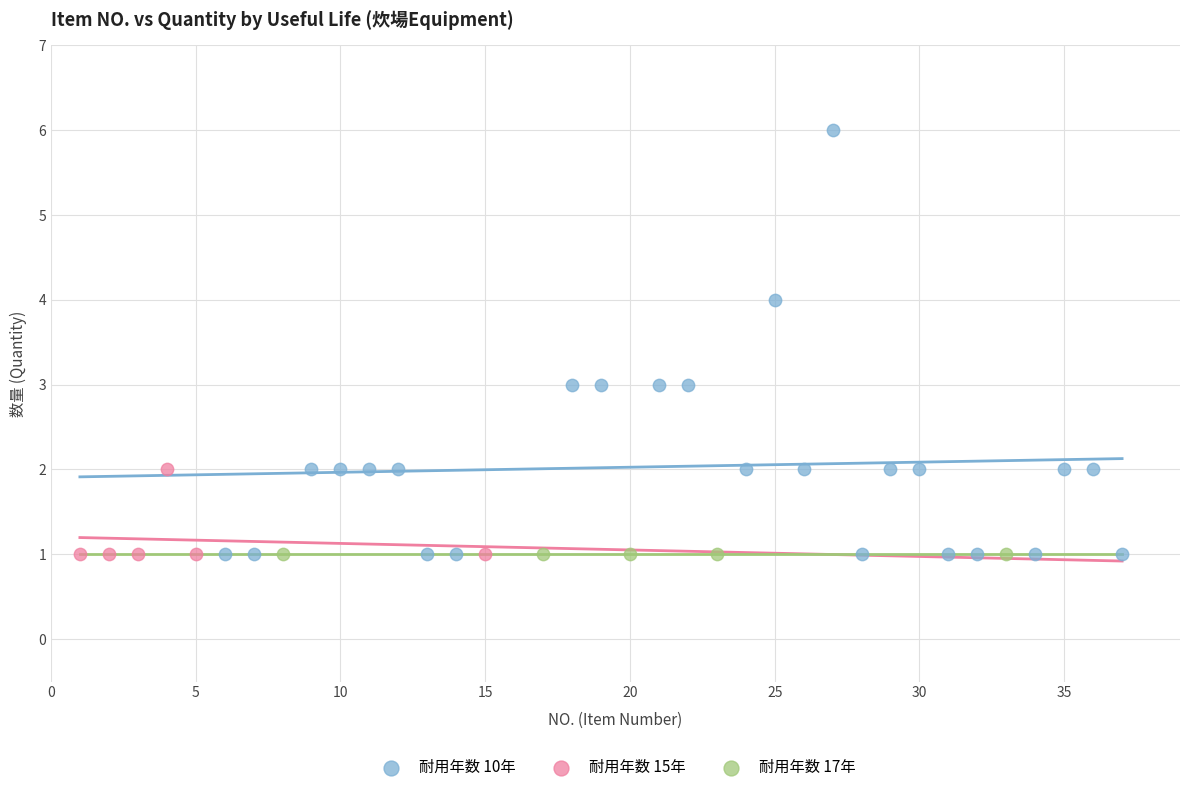

Which series contains the highest Y value?

耐用年数 10年